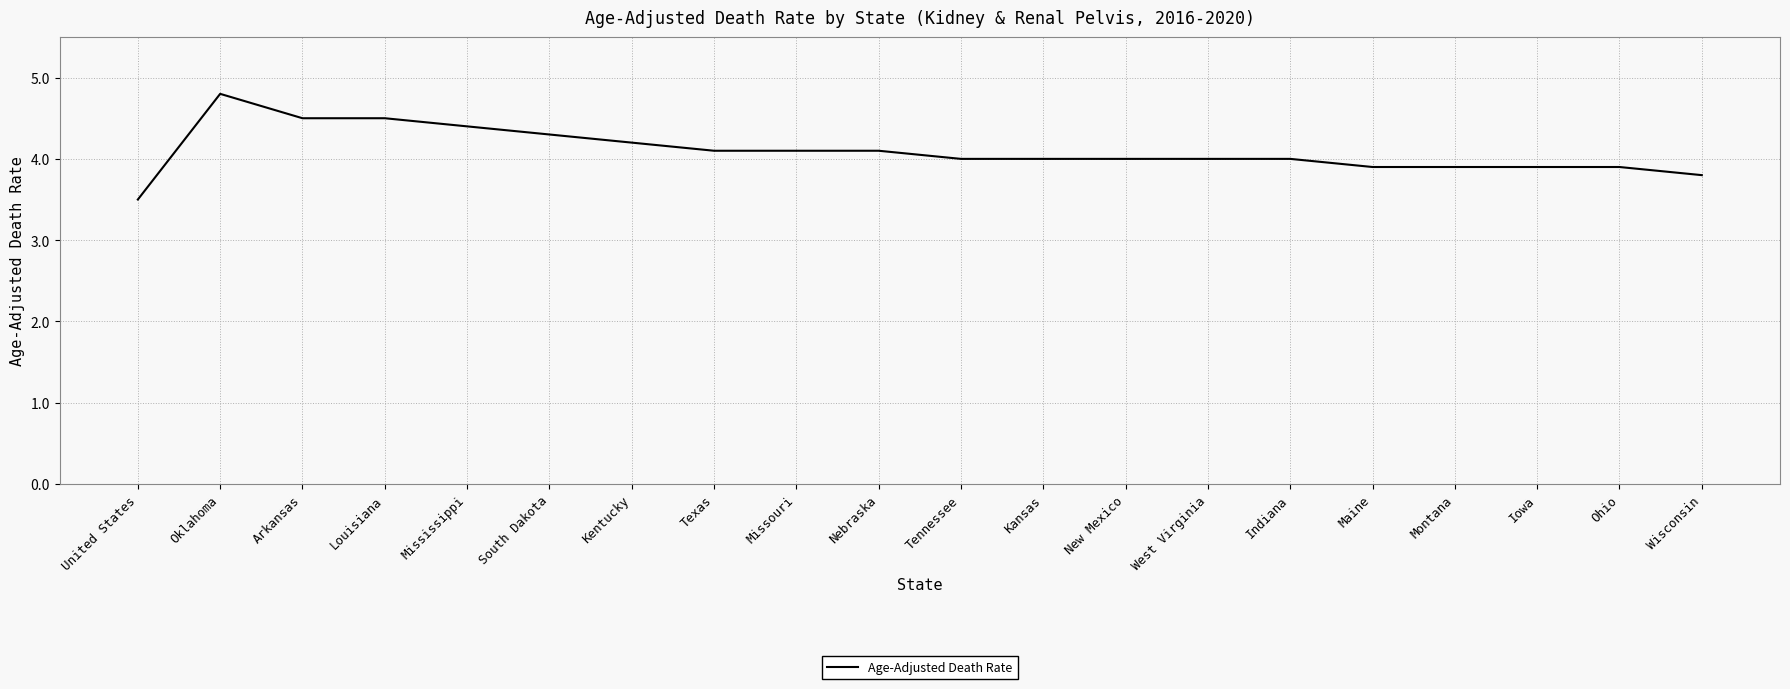

Reading left to right, extract all data points from this chart.

United States=3.5	Oklahoma=4.8	Arkansas=4.5	Louisiana=4.5	Mississippi=4.4	South Dakota=4.3	Kentucky=4.2	Texas=4.1	Missouri=4.1	Nebraska=4.1	Tennessee=4.0	Kansas=4.0	New Mexico=4.0	West Virginia=4.0	Indiana=4.0	Maine=3.9	Montana=3.9	Iowa=3.9	Ohio=3.9	Wisconsin=3.8